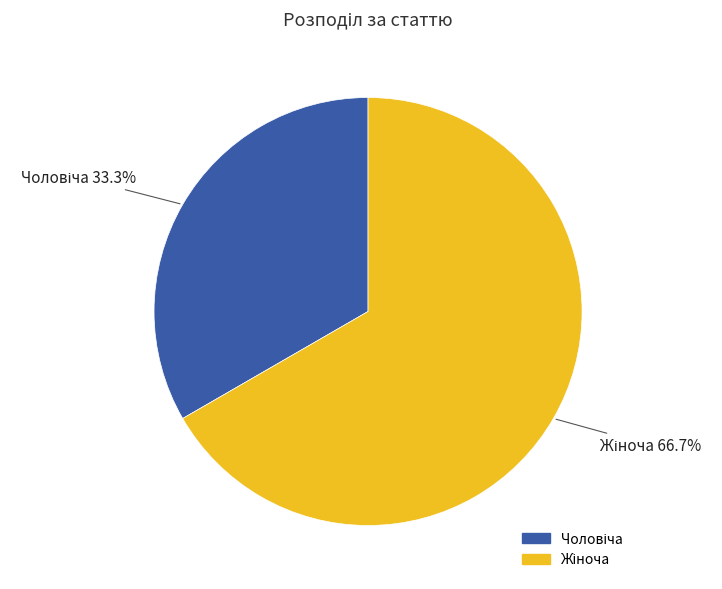

Is there a majority slice in this chart?

Yes